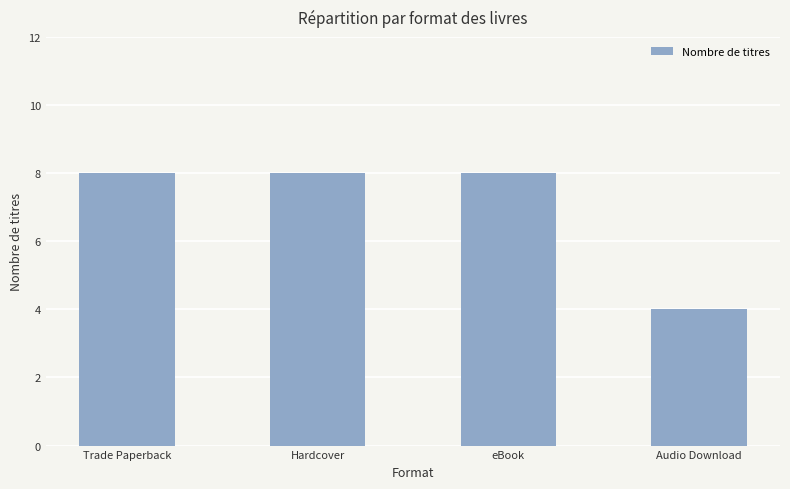

How many values are between 8 and 9?

3